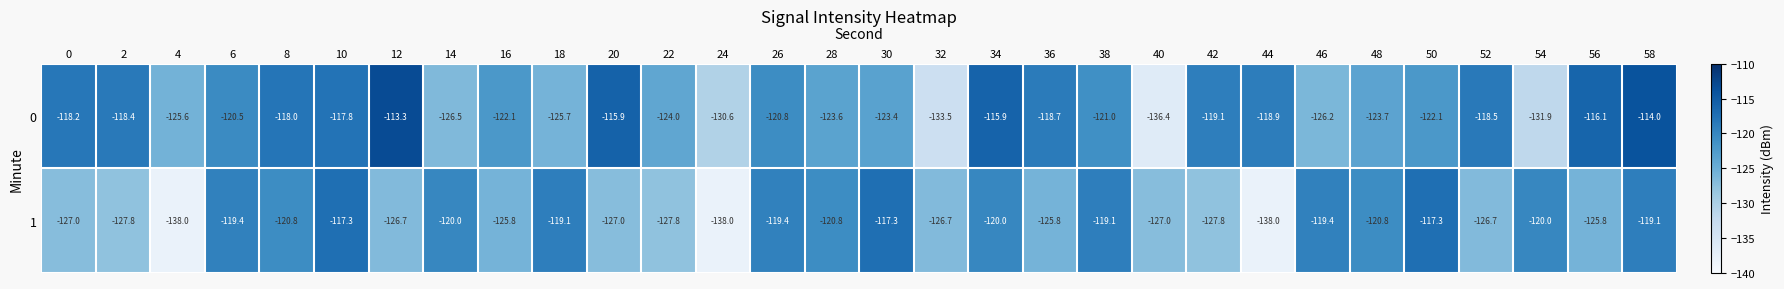

What is the difference between the second highest and minimum values in the 1 series?

20.7